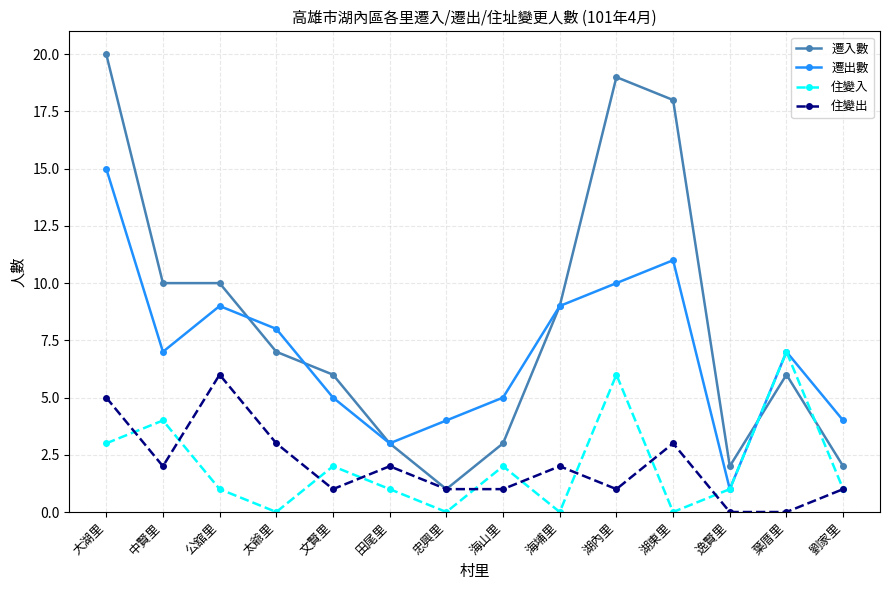

How many 住變出 values are between 1 and 3?

10